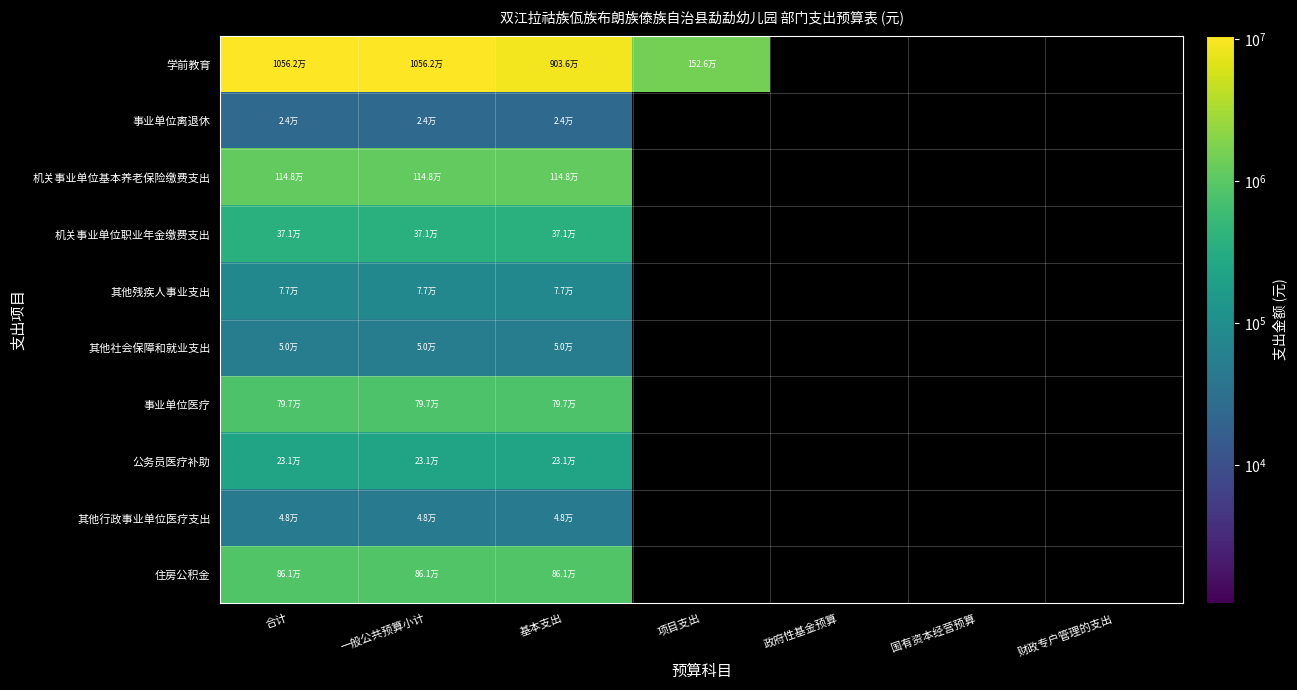

Reading left to right, list all the values displayed in this chart.

学前教育: 合计=10561874.1	一般公共预算小计=10561874.1	基本支出=9036274.1	项目支出=1525600.0	政府性基金预算=0.0	国有资本经营预算=0.0	财政专户管理的支出=0.0
事业单位离退休: 合计=24200.0	一般公共预算小计=24200.0	基本支出=24200.0	项目支出=0.0	政府性基金预算=0.0	国有资本经营预算=0.0	财政专户管理的支出=0.0
机关事业单位基本养老保险缴费支出: 合计=1148474.9	一般公共预算小计=1148474.9	基本支出=1148474.9	项目支出=0.0	政府性基金预算=0.0	国有资本经营预算=0.0	财政专户管理的支出=0.0
机关事业单位职业年金缴费支出: 合计=371000.0	一般公共预算小计=371000.0	基本支出=371000.0	项目支出=0.0	政府性基金预算=0.0	国有资本经营预算=0.0	财政专户管理的支出=0.0
其他残疾人事业支出: 合计=77210.0	一般公共预算小计=77210.0	基本支出=77210.0	项目支出=0.0	政府性基金预算=0.0	国有资本经营预算=0.0	财政专户管理的支出=0.0
其他社会保障和就业支出: 合计=50245.8	一般公共预算小计=50245.8	基本支出=50245.8	项目支出=0.0	政府性基金预算=0.0	国有资本经营预算=0.0	财政专户管理的支出=0.0
事业单位医疗: 合计=796754.4	一般公共预算小计=796754.4	基本支出=796754.4	项目支出=0.0	政府性基金预算=0.0	国有资本经营预算=0.0	财政专户管理的支出=0.0
公务员医疗补助: 合计=230919.4	一般公共预算小计=230919.4	基本支出=230919.4	项目支出=0.0	政府性基金预算=0.0	国有资本经营预算=0.0	财政专户管理的支出=0.0
其他行政事业单位医疗支出: 合计=47619.9	一般公共预算小计=47619.9	基本支出=47619.9	项目支出=0.0	政府性基金预算=0.0	国有资本经营预算=0.0	财政专户管理的支出=0.0
住房公积金: 合计=861356.2	一般公共预算小计=861356.2	基本支出=861356.2	项目支出=0.0	政府性基金预算=0.0	国有资本经营预算=0.0	财政专户管理的支出=0.0